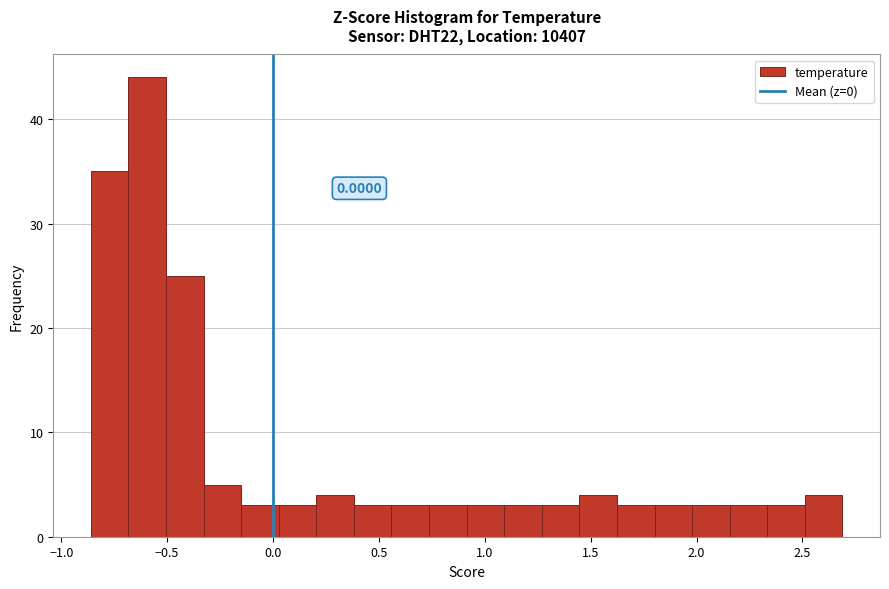

Around what value on the x-axis is the tallest bar? Give the approximate position of its centre, as read against the axis.

-0.60